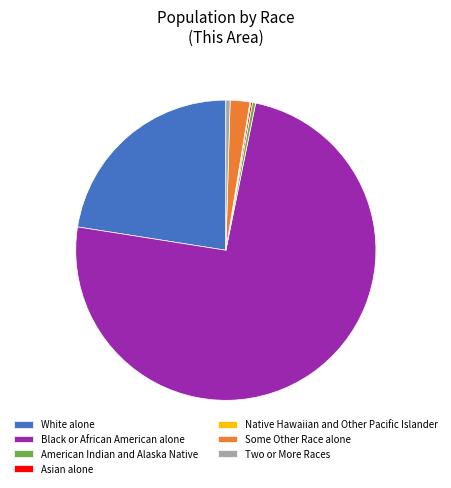

Do Two or More Races and American Indian and Alaska Native together represent more than half of the pie?

No